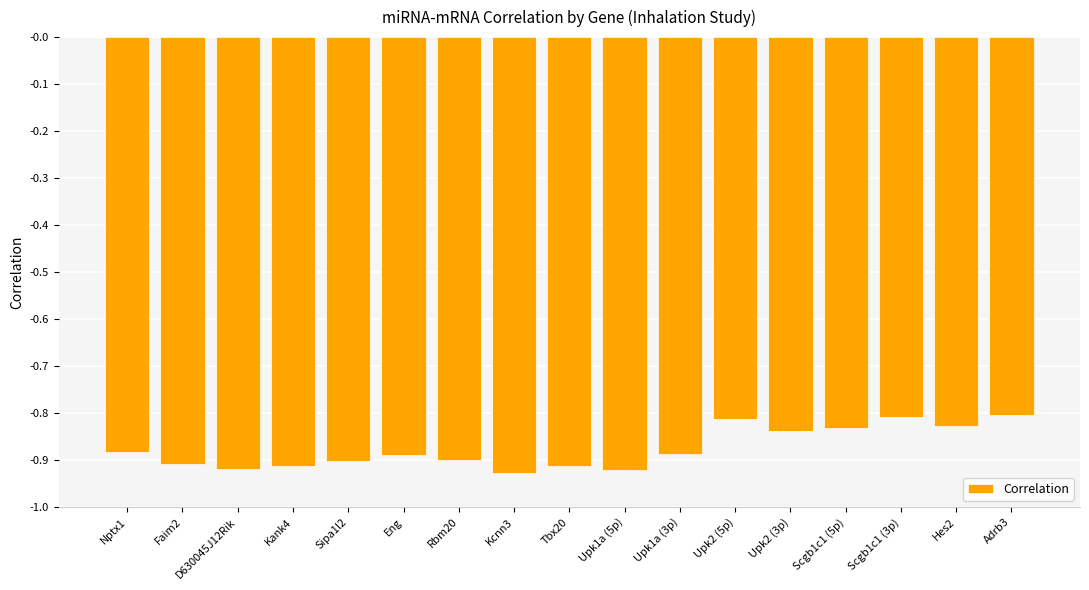

What is the change in value from Upk1a (5p) to Upk2 (3p)?

+0.1